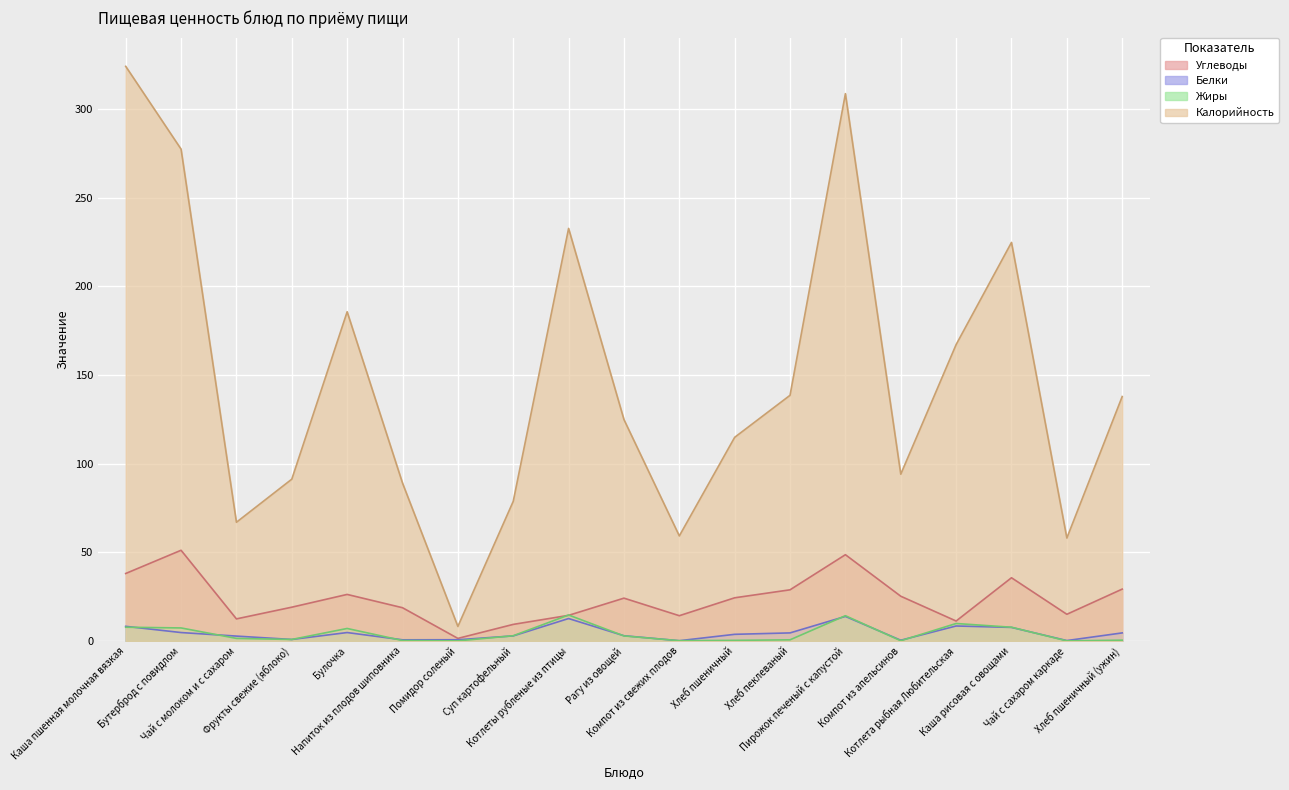

Which category has the highest value in the Углеводы series?

Бутерброд с повидлом